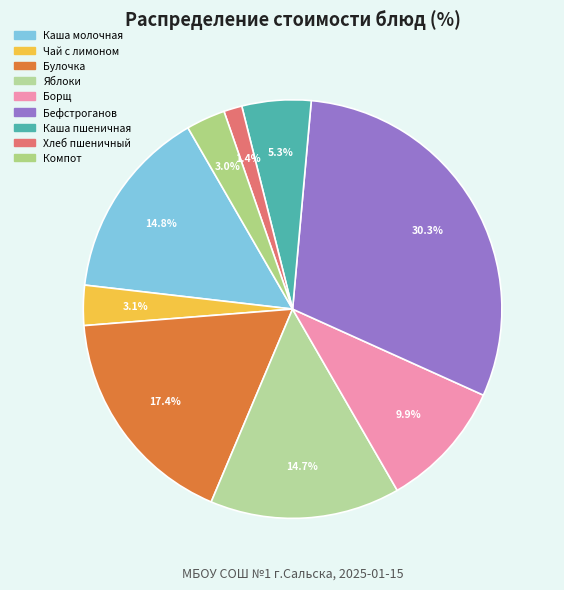

How many segments does this pie chart have?

9